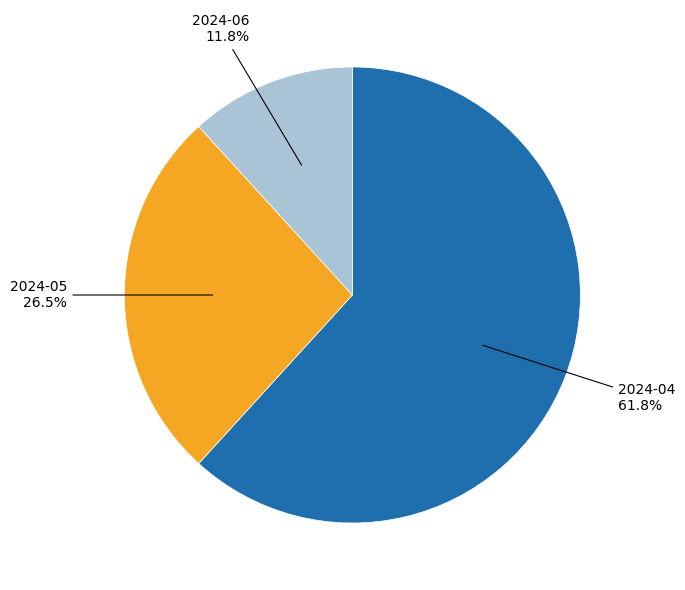

What is the smallest slice in the pie chart?

2024-06